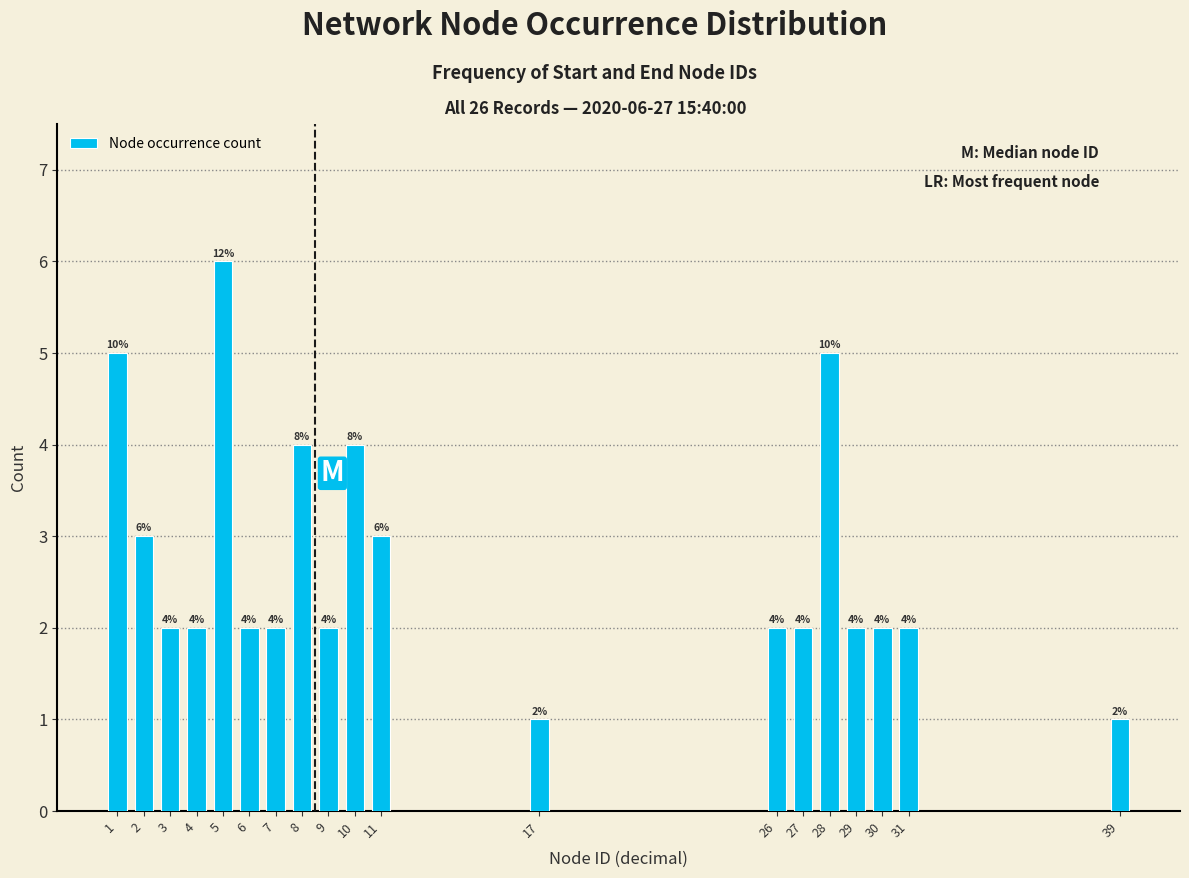

Reading left to right, extract all data points from this chart.

1=5	2=3	3=2	4=2	5=6	6=2	7=2	8=4	9=2	10=4	11=3	17=1	26=2	27=2	28=5	29=2	30=2	31=2	39=1